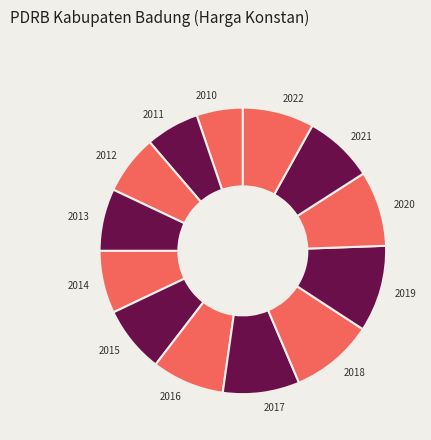

Does 2014 represent more than half of the total?

No